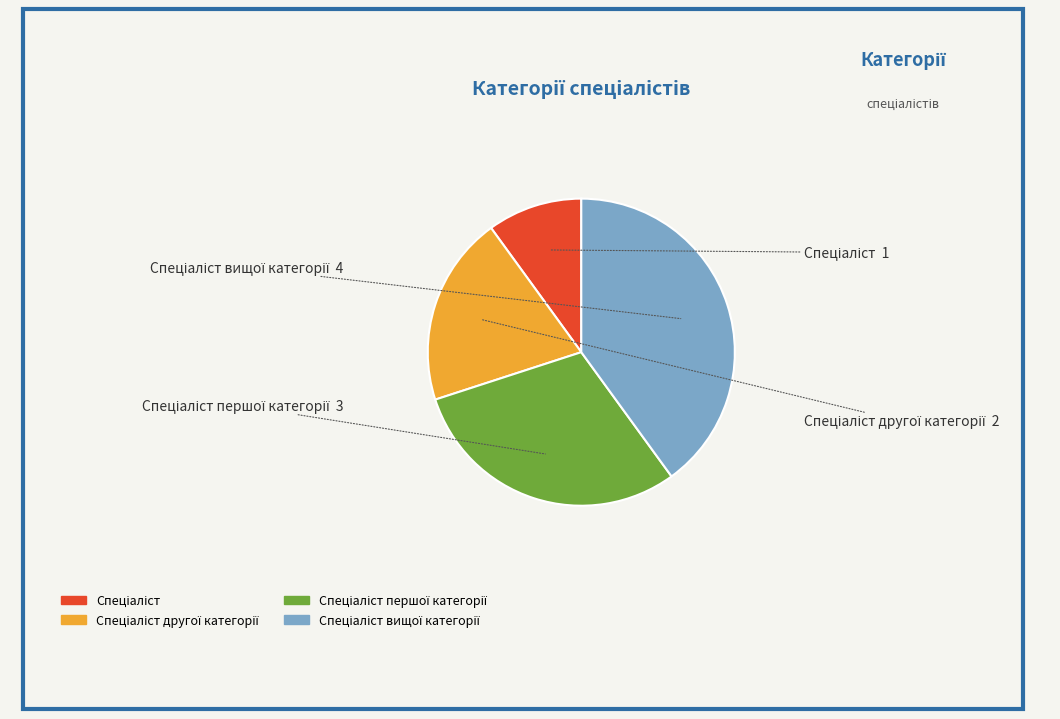

Does any single category account for the majority?

No